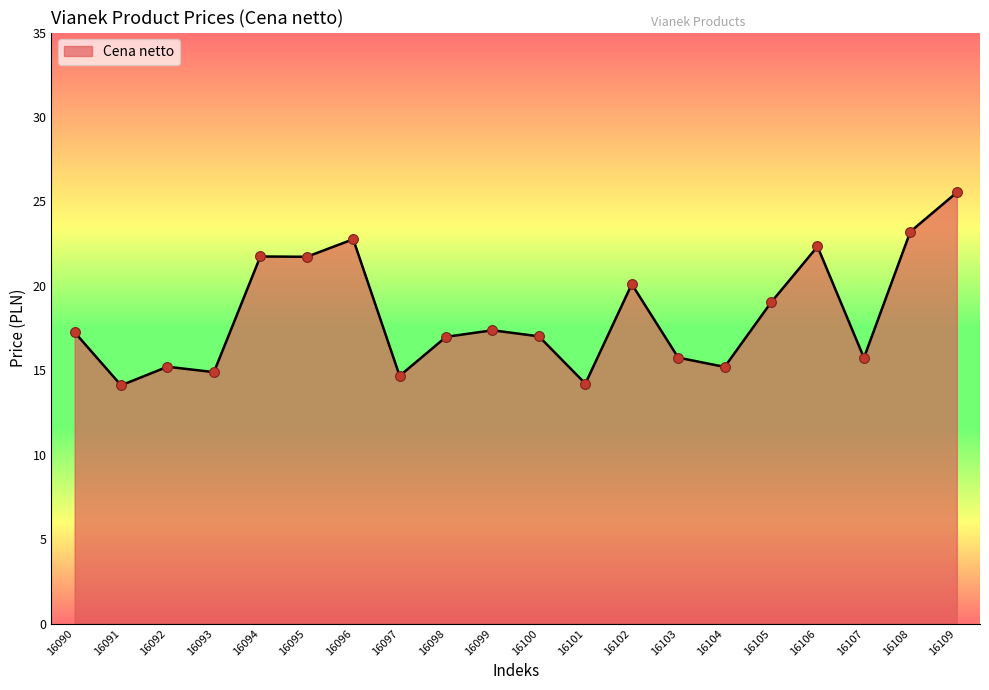

Between 16092 and 16102, which is larger?

16102